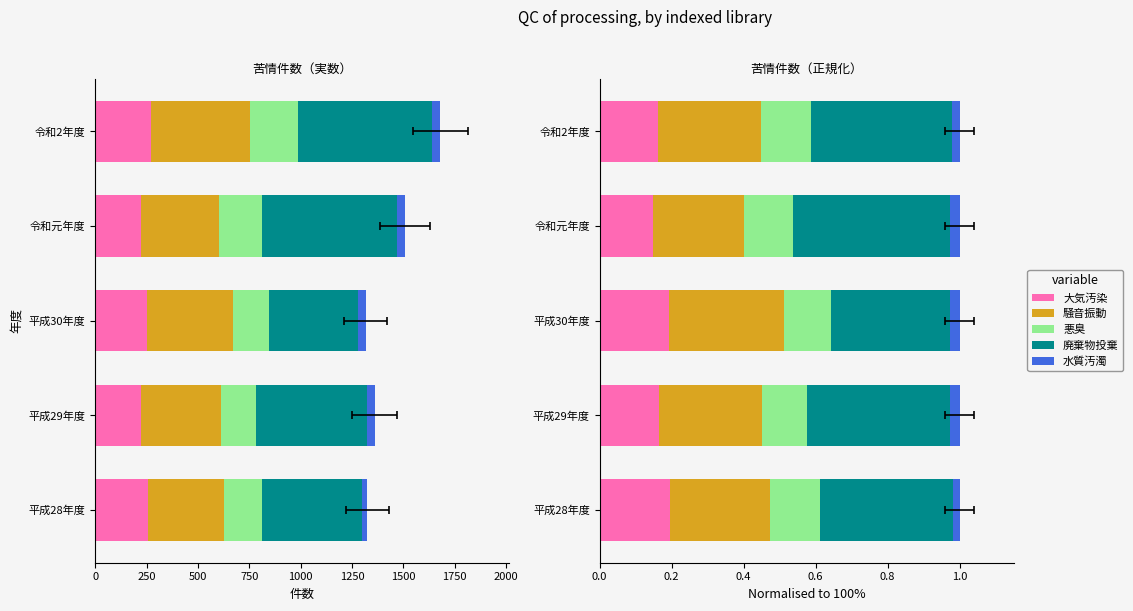

What value does the 大気汚染 series have at 平成28年度?

0.2